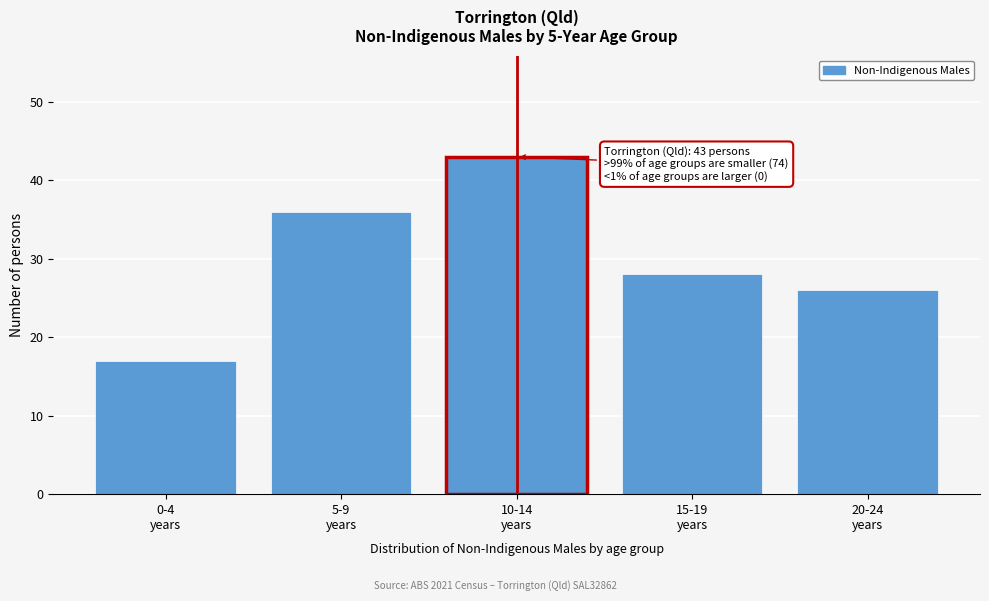

Reading left to right, what are all the values shown in this chart?

17	36	43	28	26